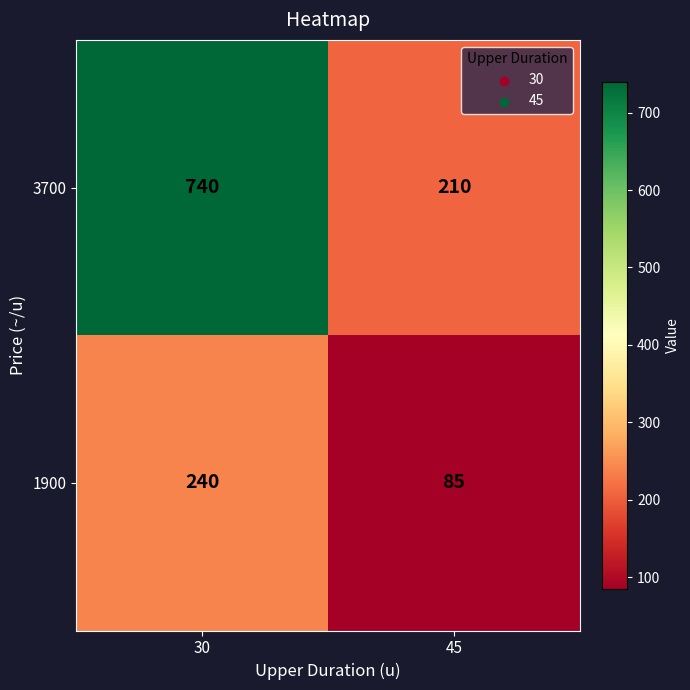

Read the 3700 value at 30, to the nearest 10.

740